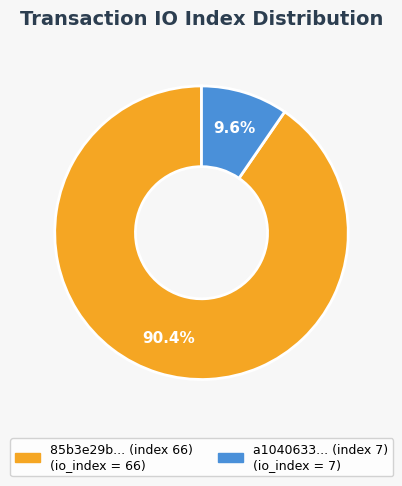

Is there any slice that represents more than half of the pie?

Yes